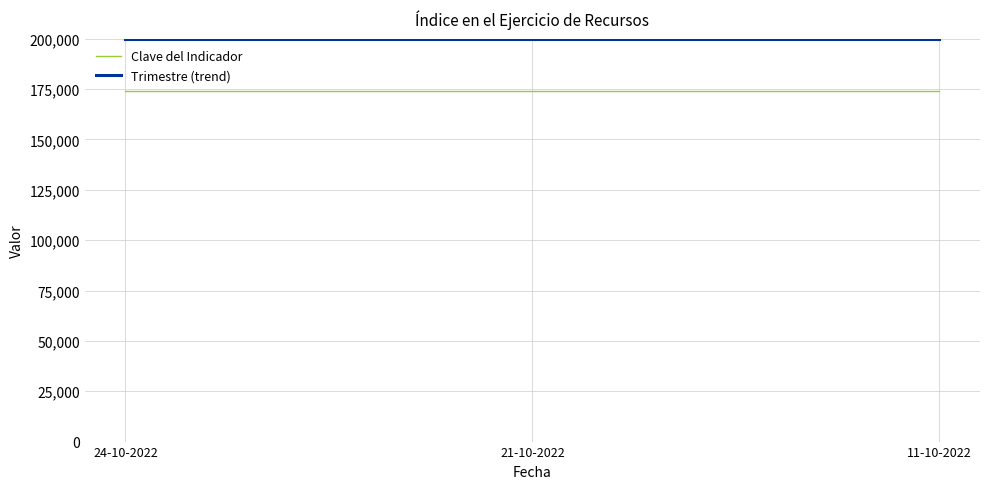

What is the lowest value of the Clave del Indicador series?

174145